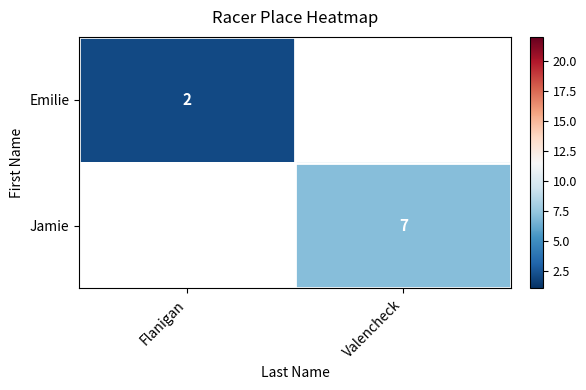

The value of Jamie at Valencheck is 12.5. True or false?

False